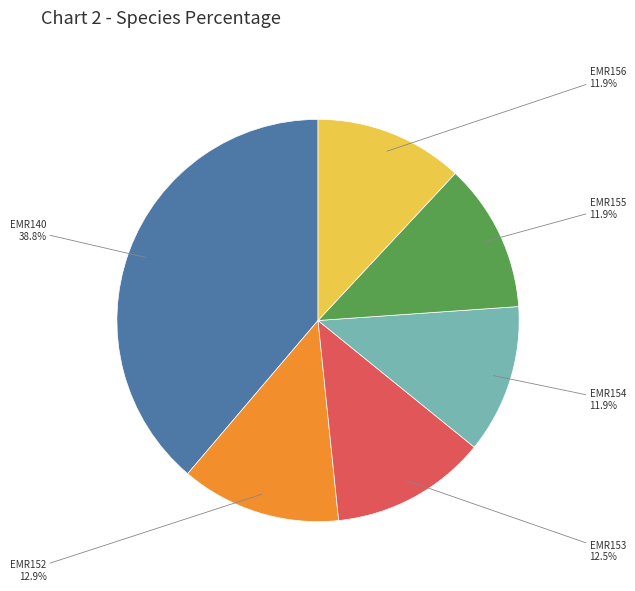

How many slices are in this pie chart?

6